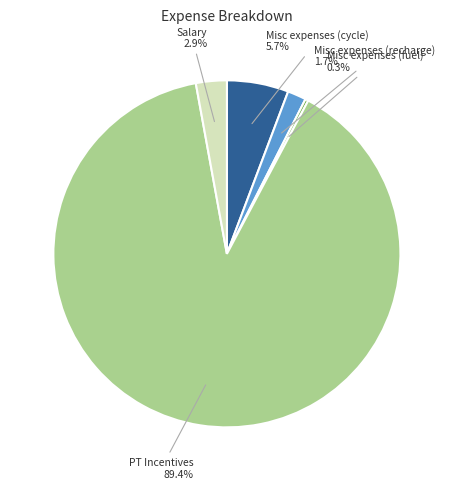

Is there any slice that represents more than half of the pie?

Yes